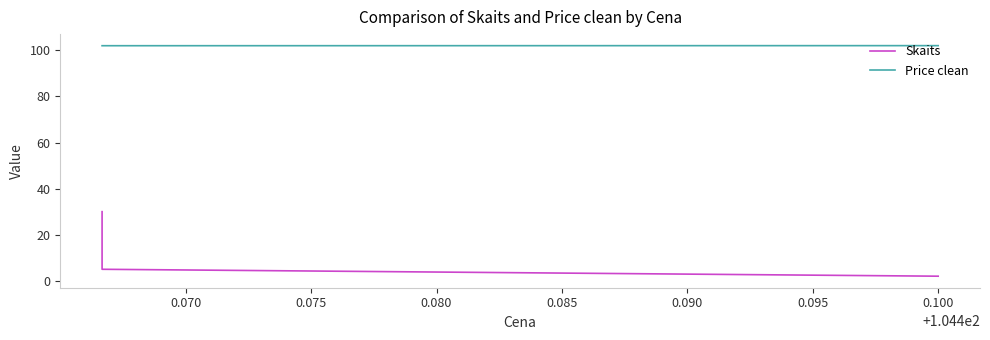

What is the minimum value shown in the chart?

2.0